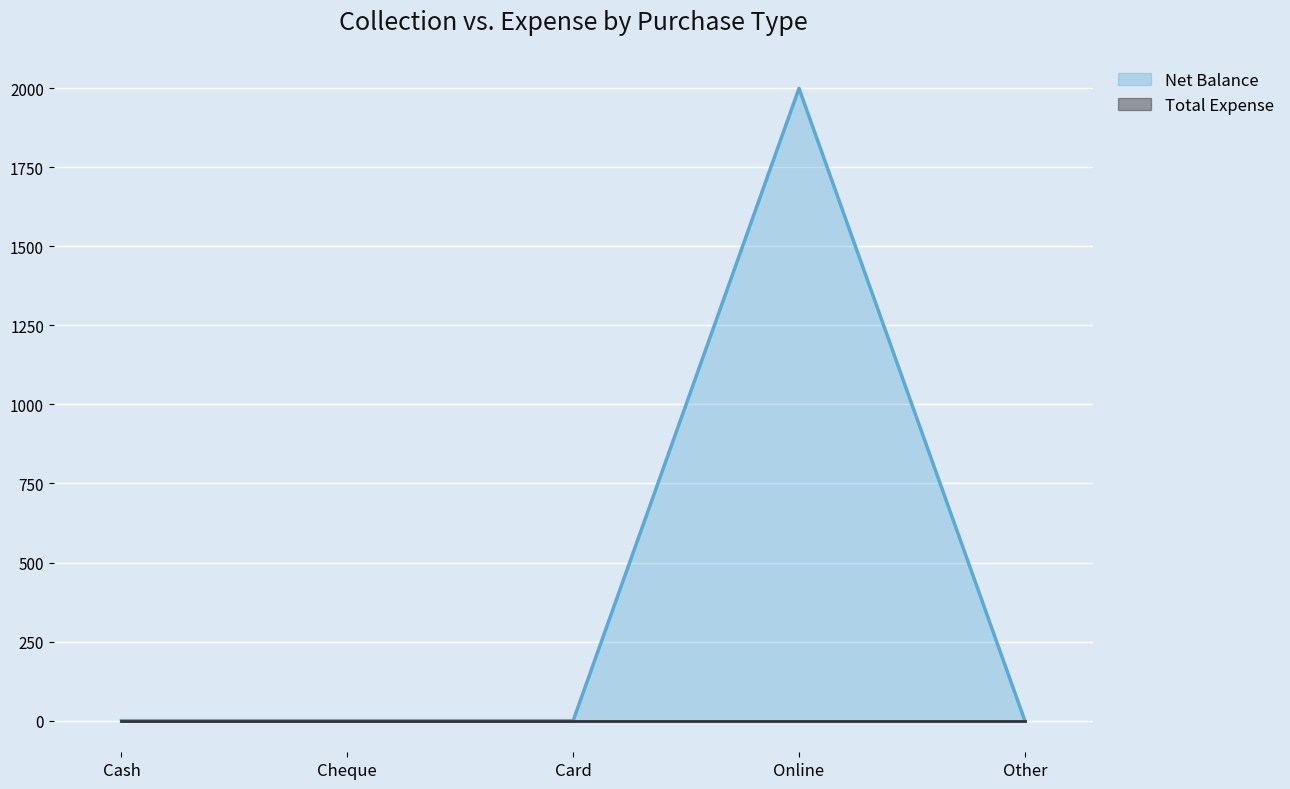

What is the greatest value displayed?

1999